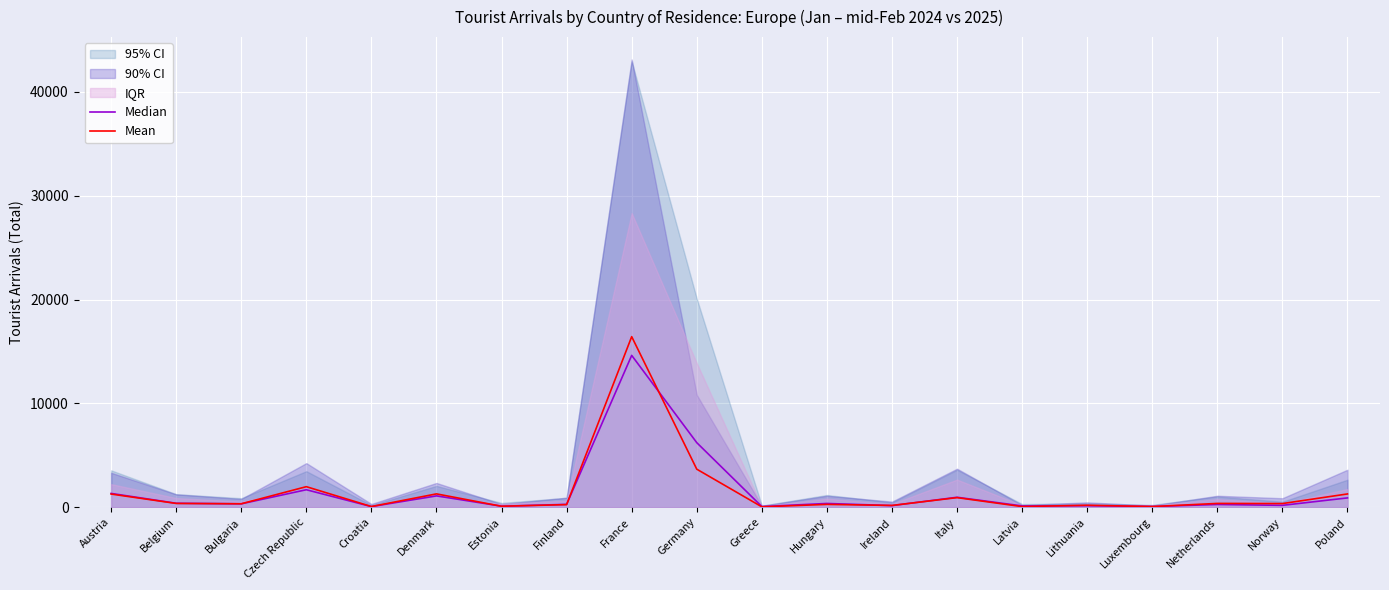

At how many categories does at least one series exceed 3040?

2